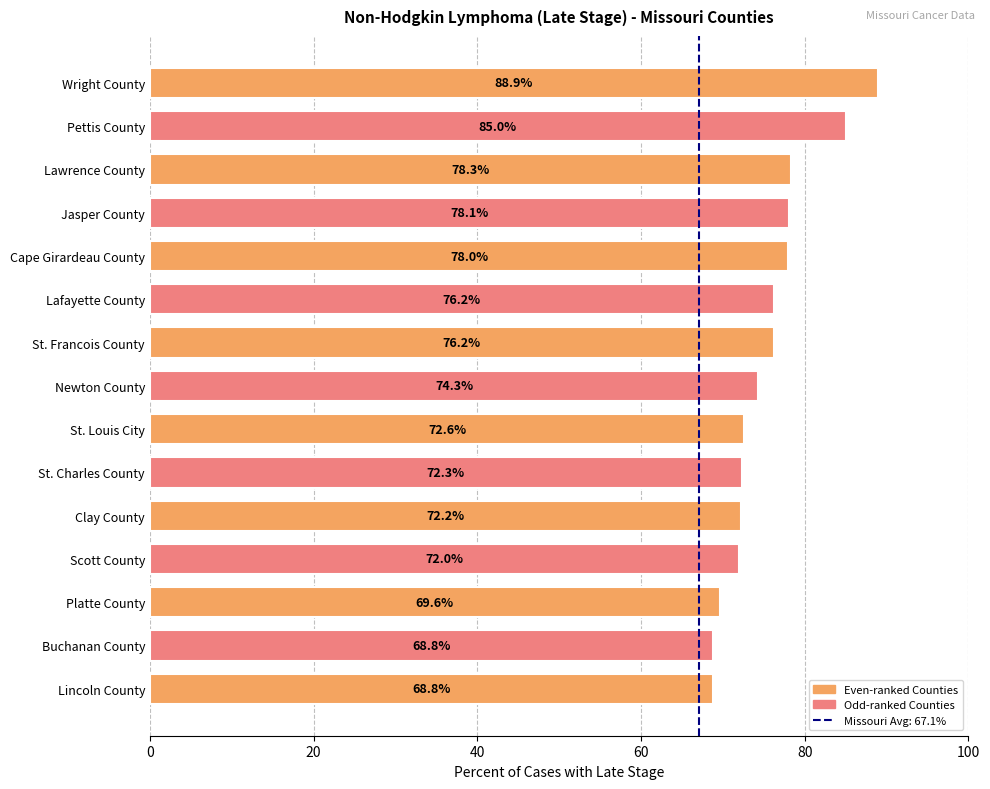

Does the chart contain stacked bars?

No